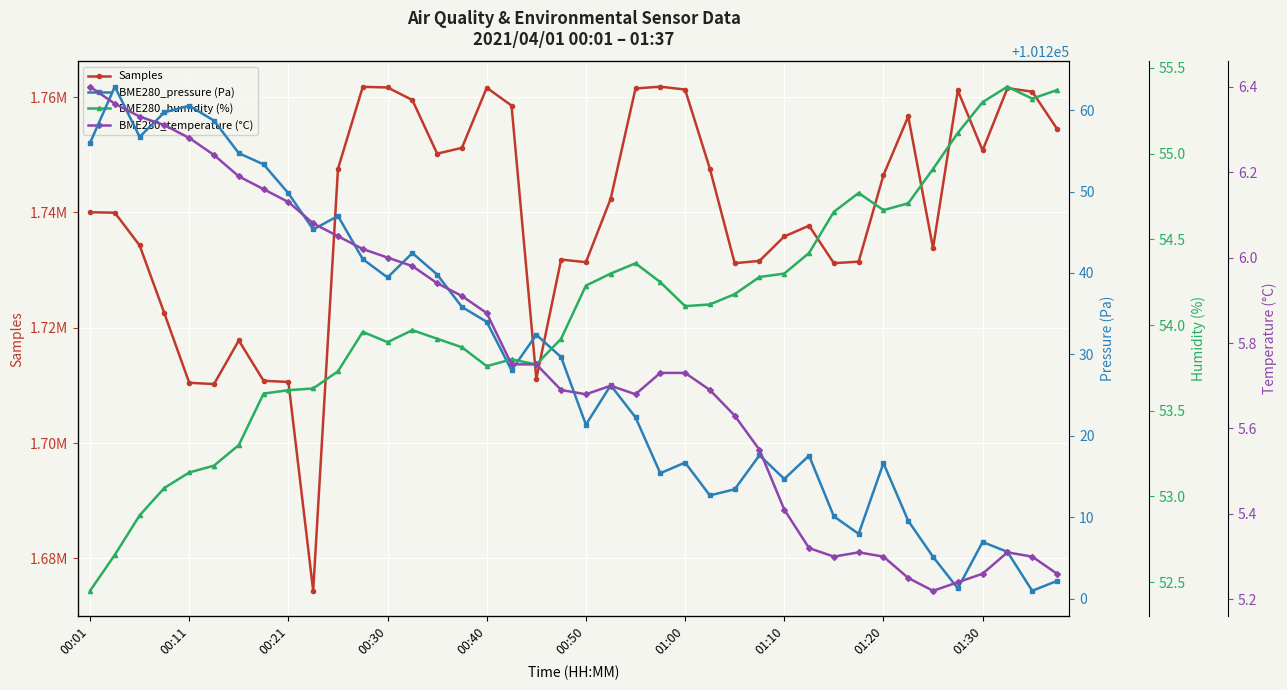

Does the chart display data point markers on the line(s)?

Yes